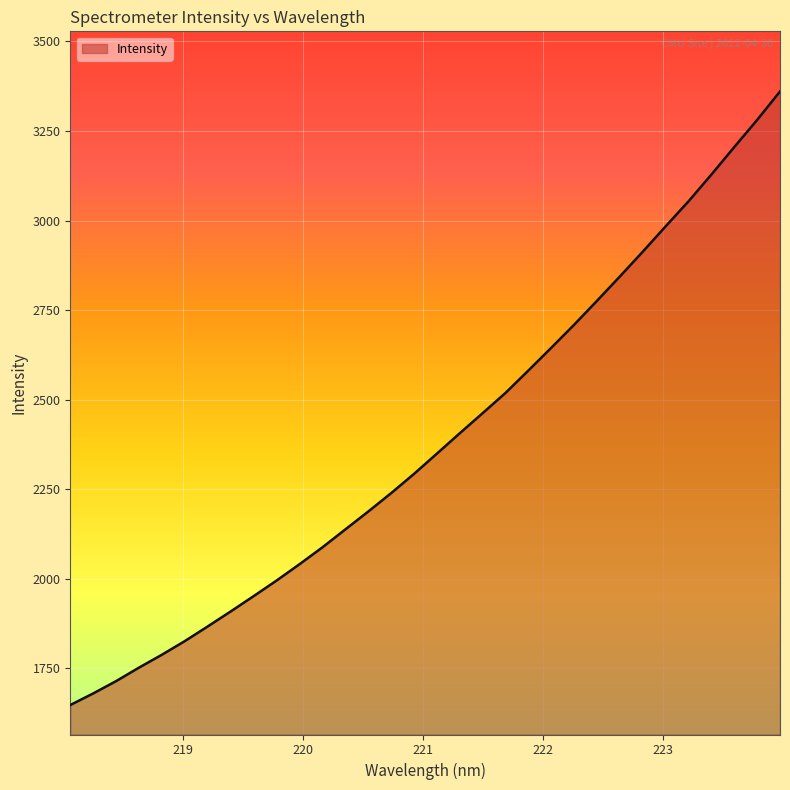

What is the greatest value displayed?

3360.3